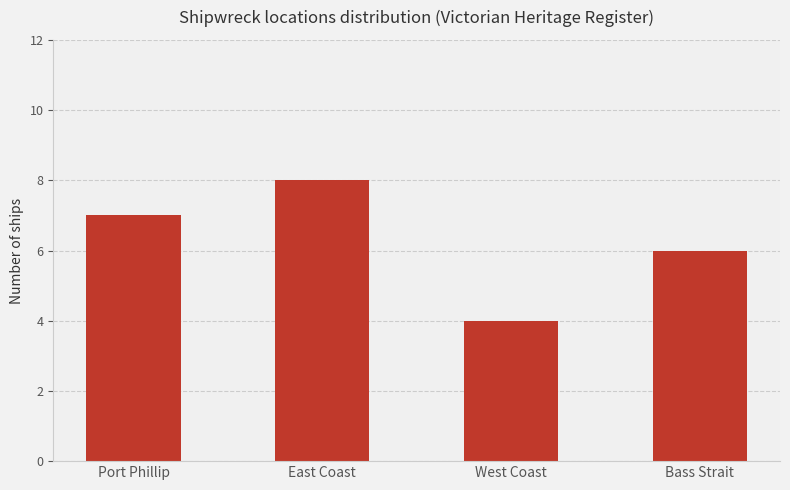

How many series are shown in this chart?

1